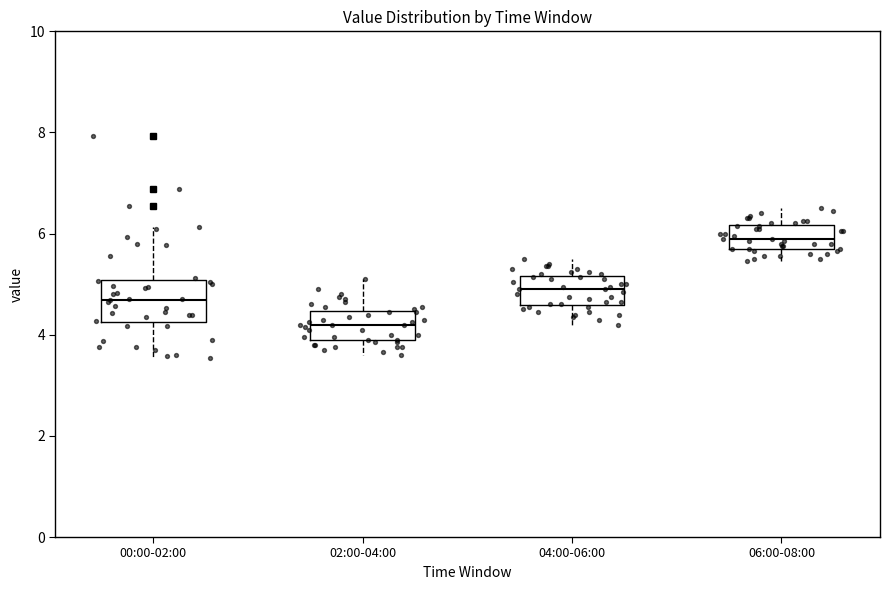

Where does the median line of the box for 00:00-02:00 sit on the y-axis? The values are not printed on the chart, so give them approximately, as read against the axis.

4.6